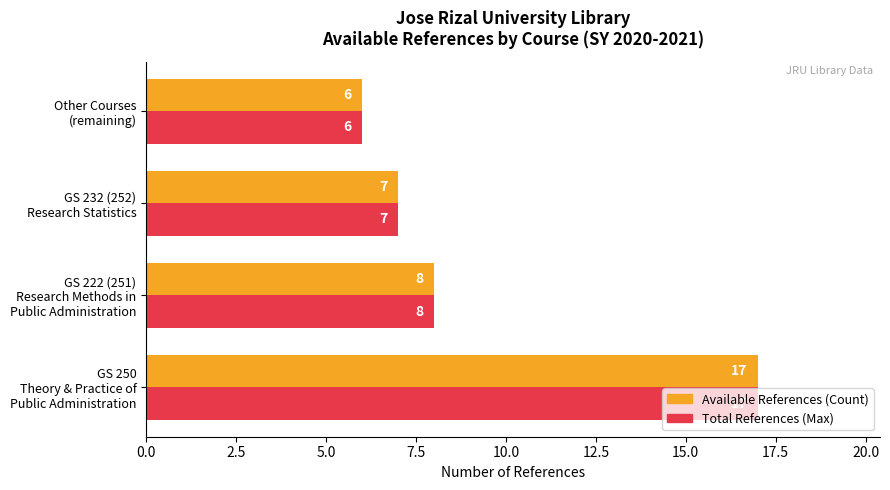

What is the maximum value for Available References (Count)?

17